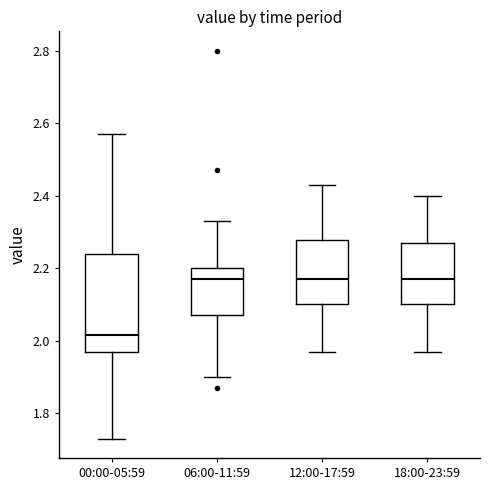

Which box's median line is the lowest?

00:00-05:59